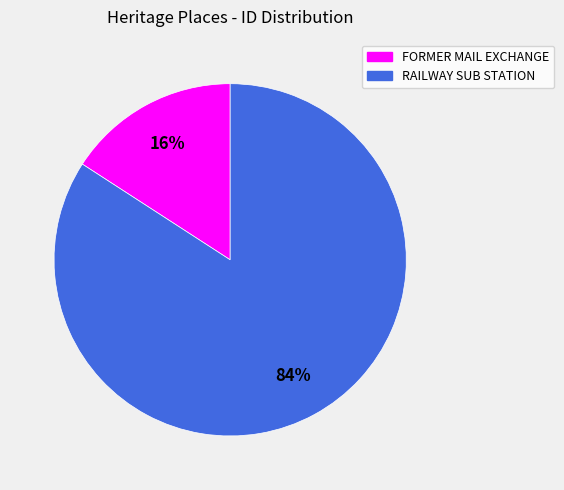

Which has a higher value, FORMER MAIL EXCHANGE or RAILWAY SUB STATION?

RAILWAY SUB STATION